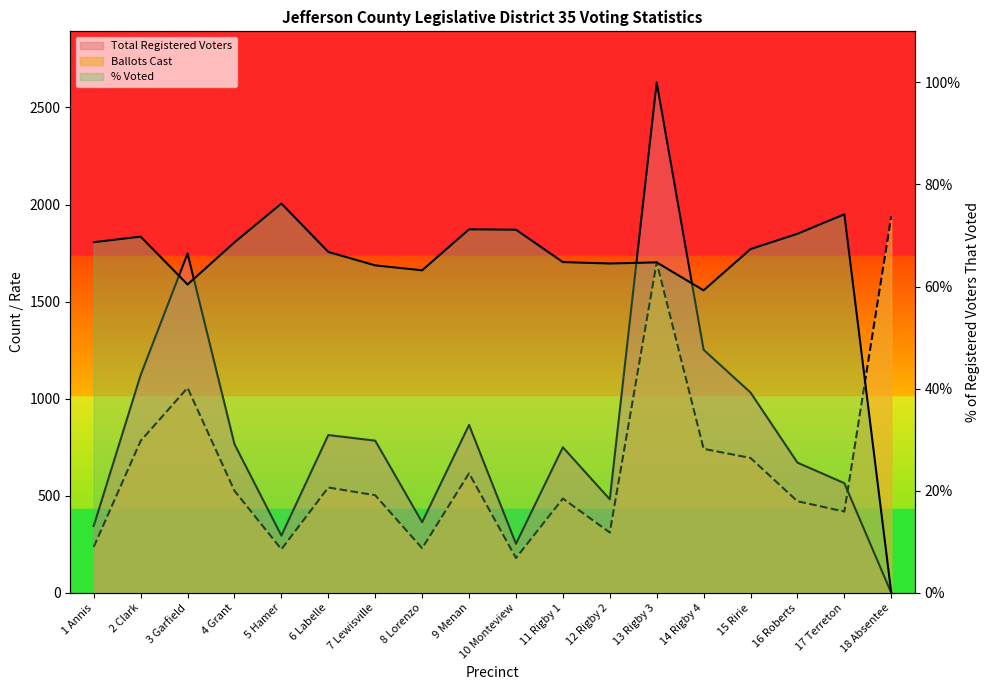

Count the number of categories in the chart.

18